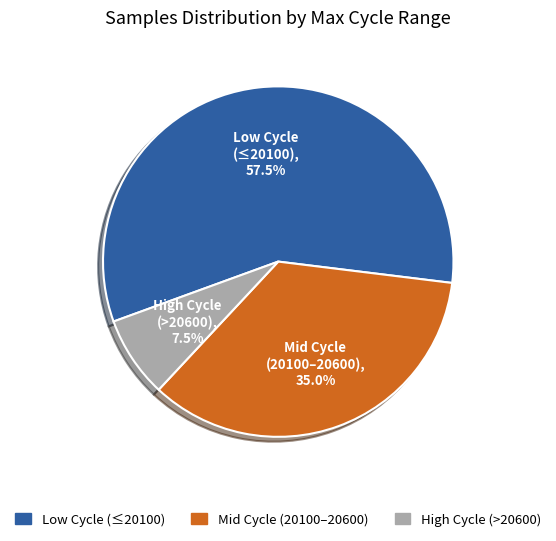

Does any single category account for the majority?

Yes